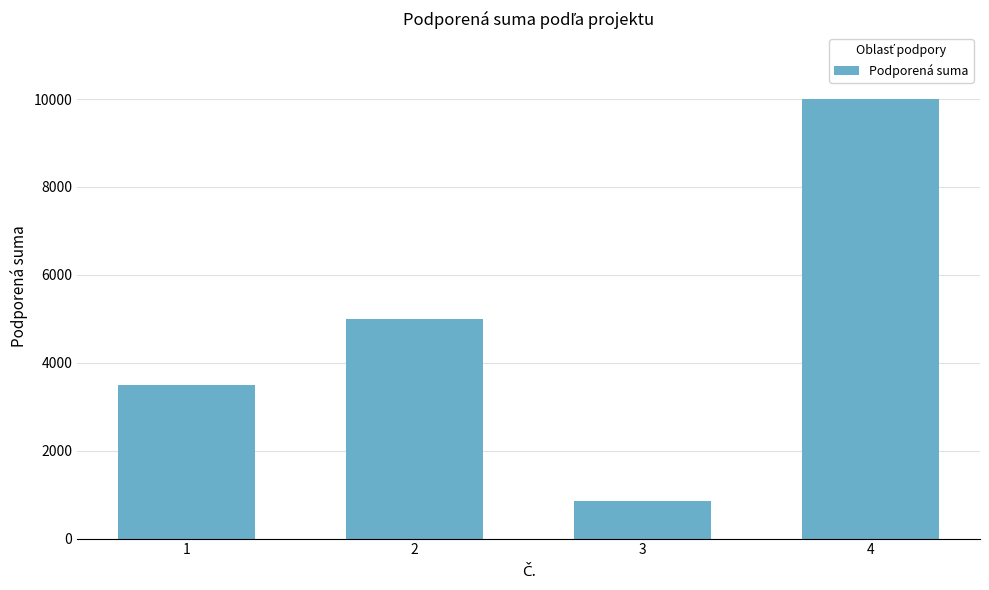

List the labels in order of value, smallest first.

3, 1, 2, 4